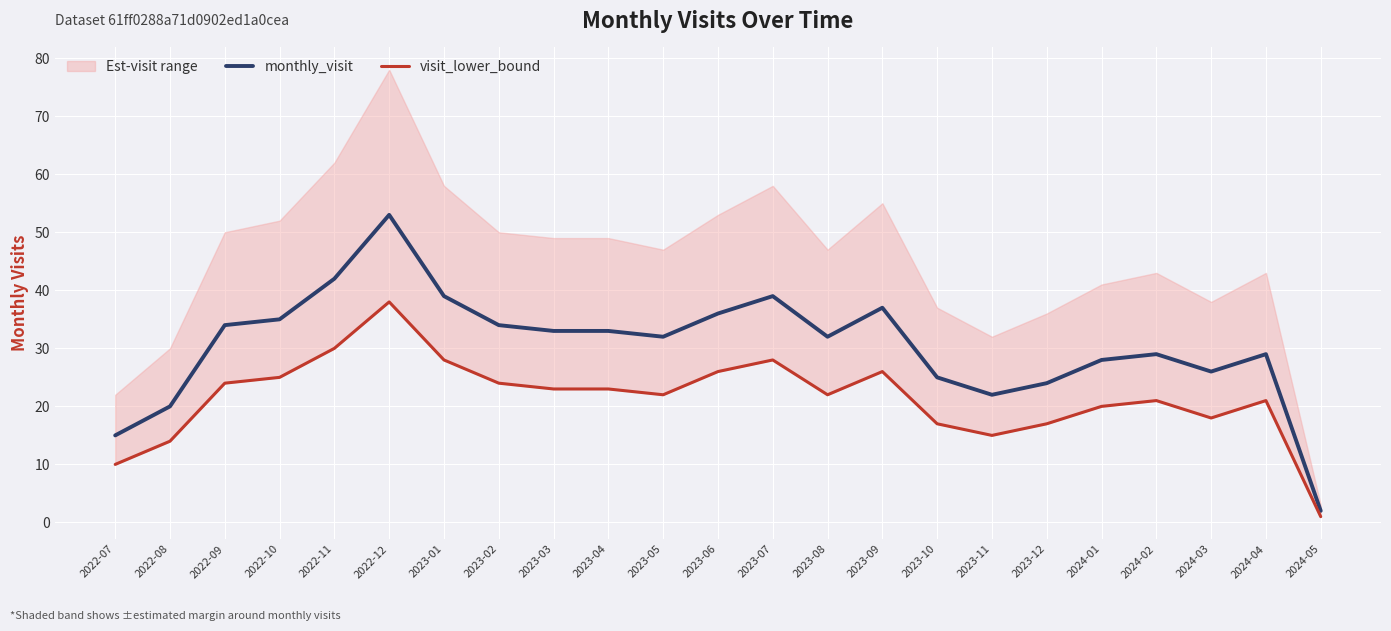

Between 2023-01 and 2023-06, which is larger?

2023-01